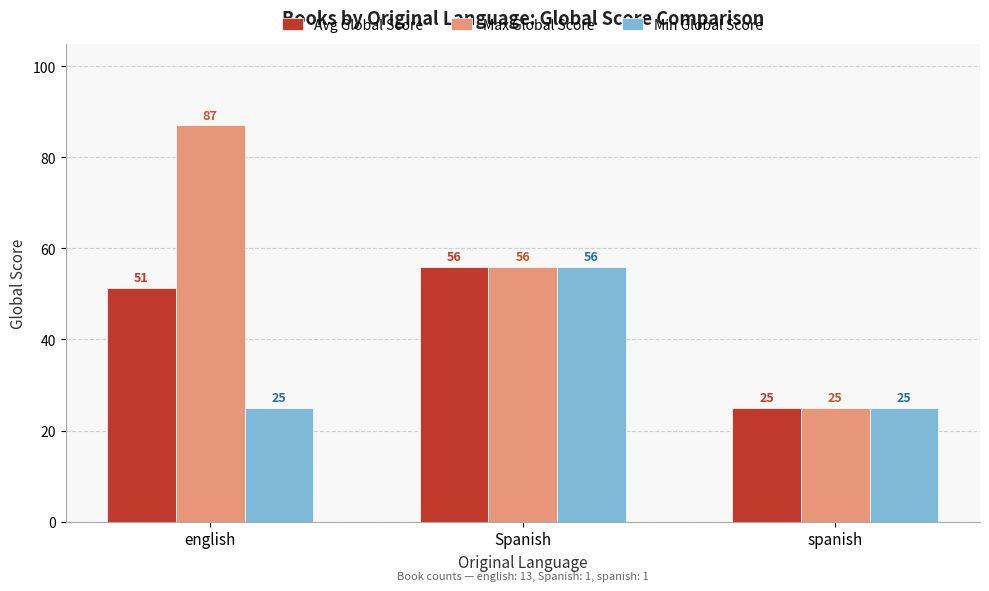

True or false: Min Global Score has a value of 12.1 at english.

False